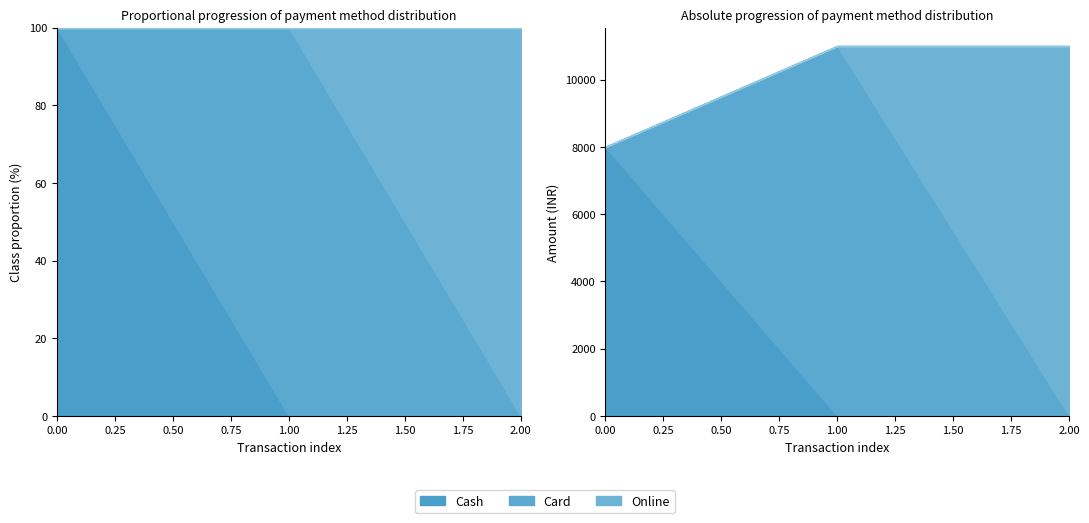

The Card series shows 11000 at 13-09-2024 (Vivek Bhanushali). True or false?

True